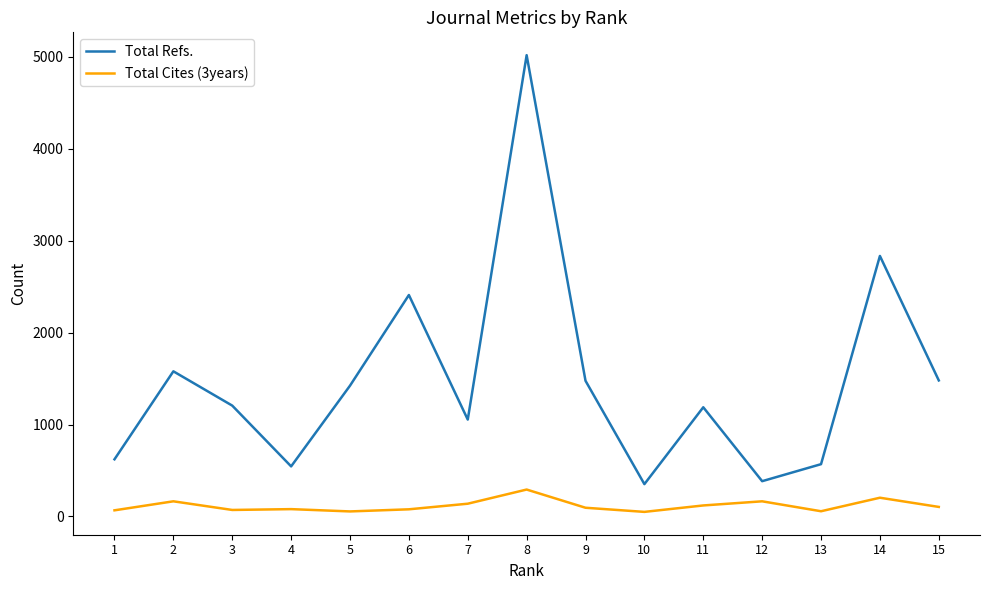

The value of Total Cites (3years) at 15 is 104. True or false?

True